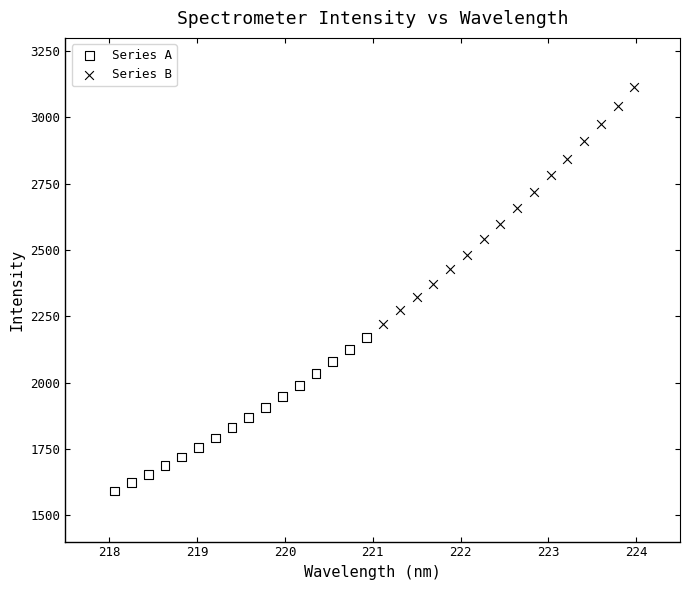

What are all the series names shown in the legend?

Series A, Series B